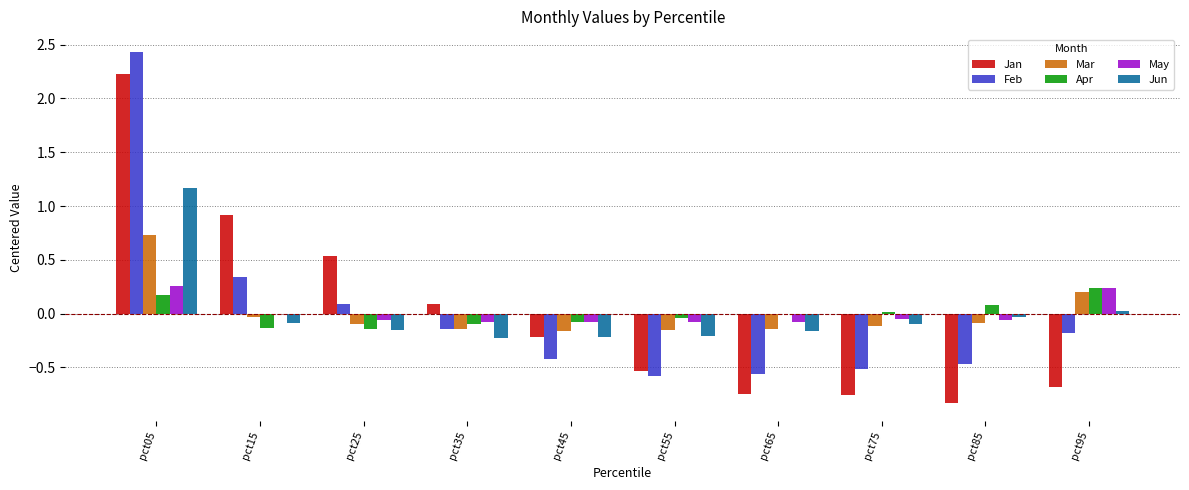

Count the number of data series in this chart.

6